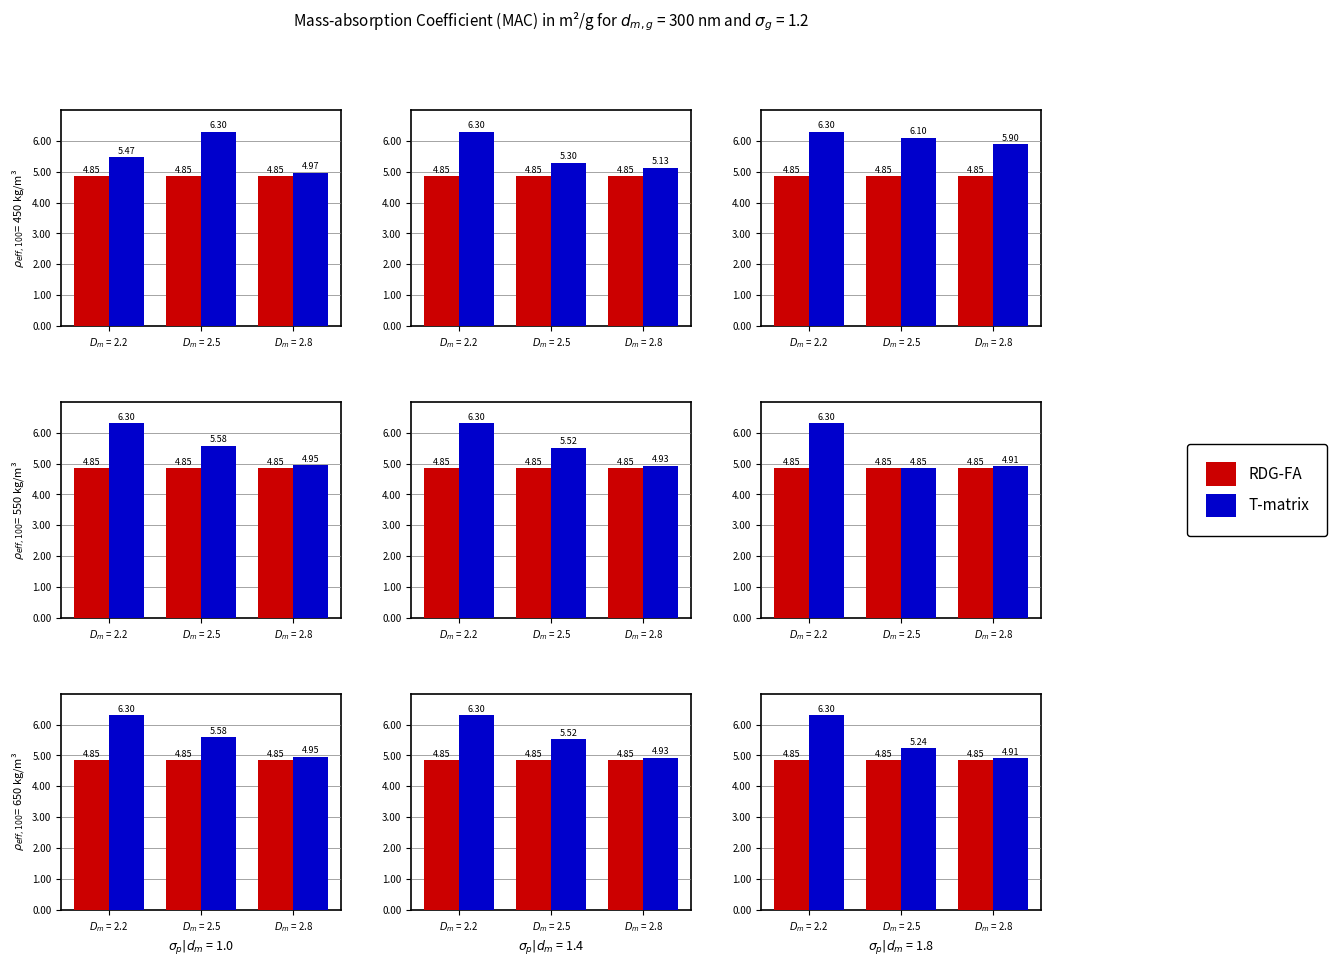

Which category has the highest value in the T-matrix series?

$D_m$ = 2.2